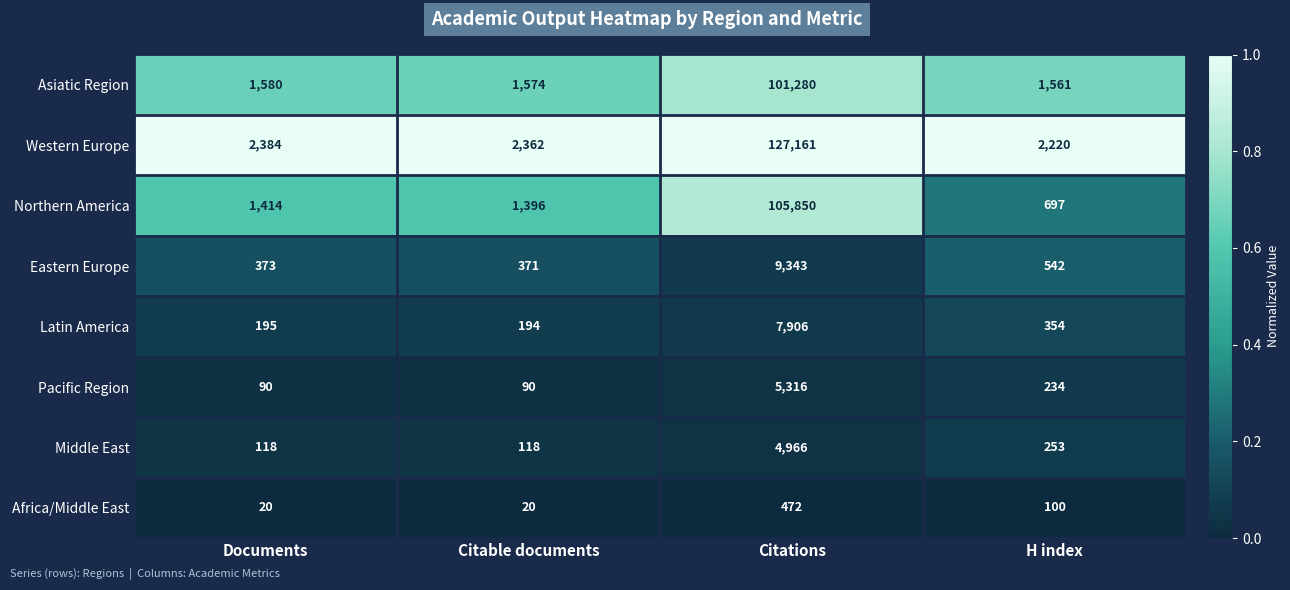

At which category is the sum across all series the highest?

Citations